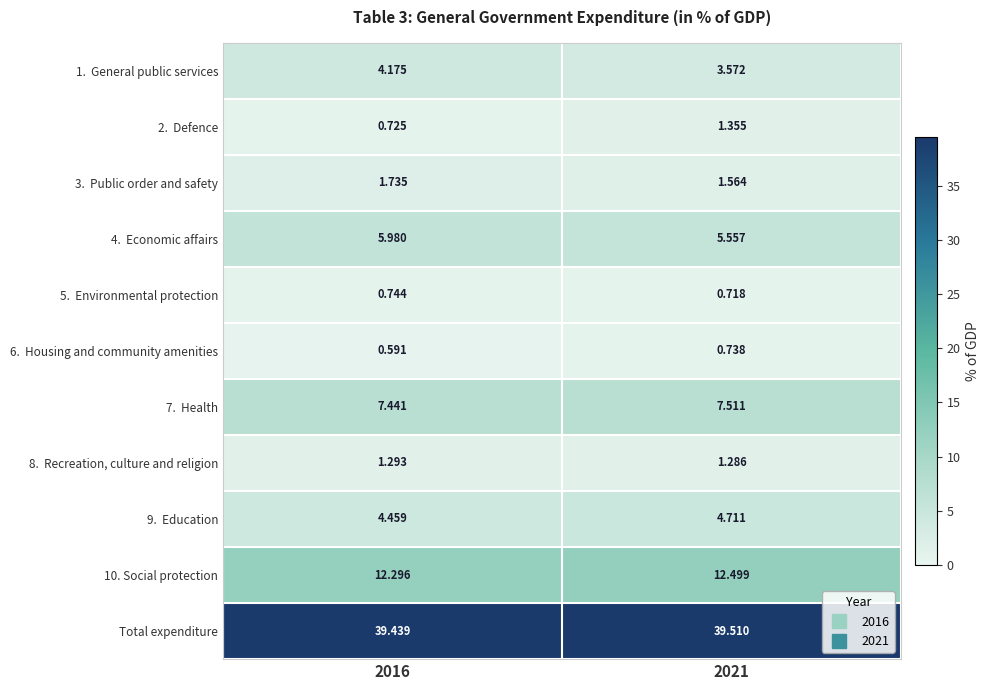

At which category does the chart reach its peak across all series?

2021